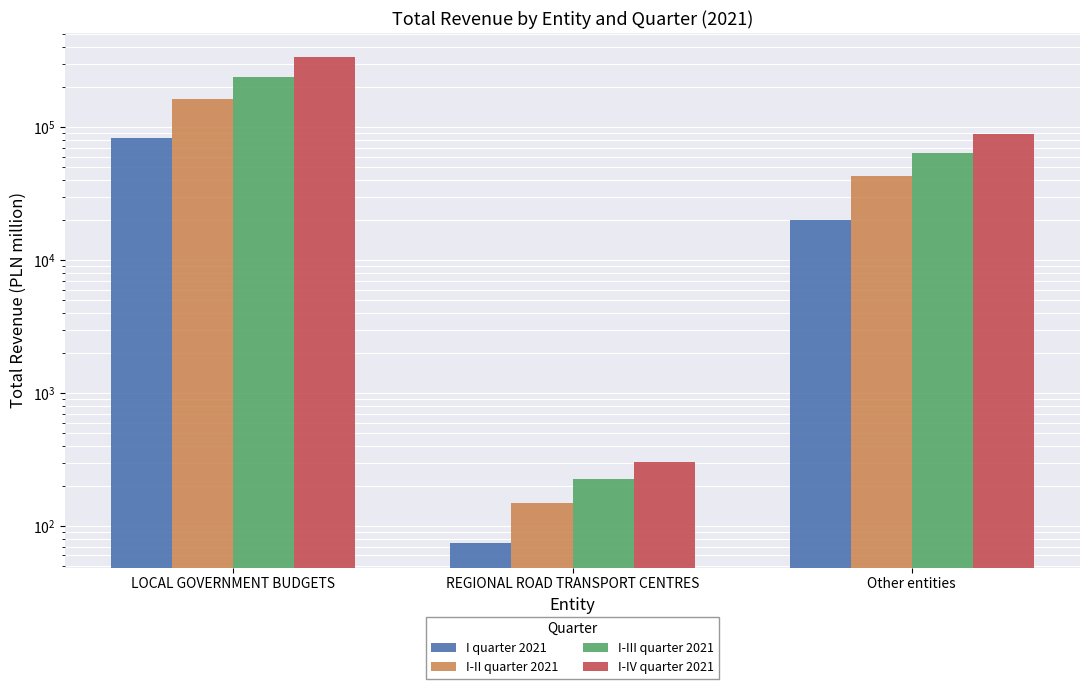

Which series has the largest range (max minus min)?

I-IV quarter 2021